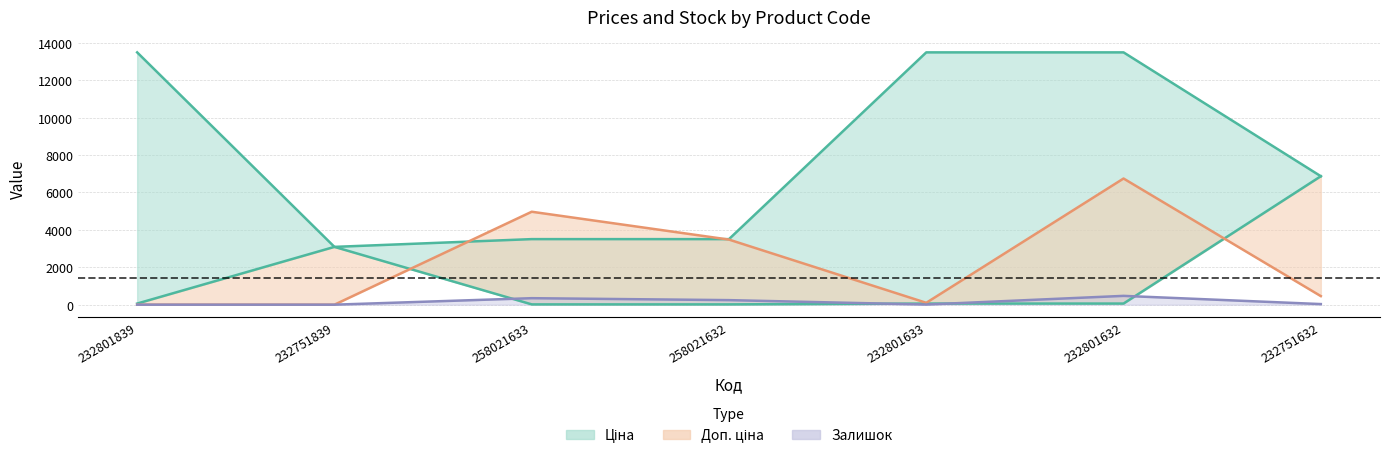

Read the Доп. ціна value at 232801632.

13493.2